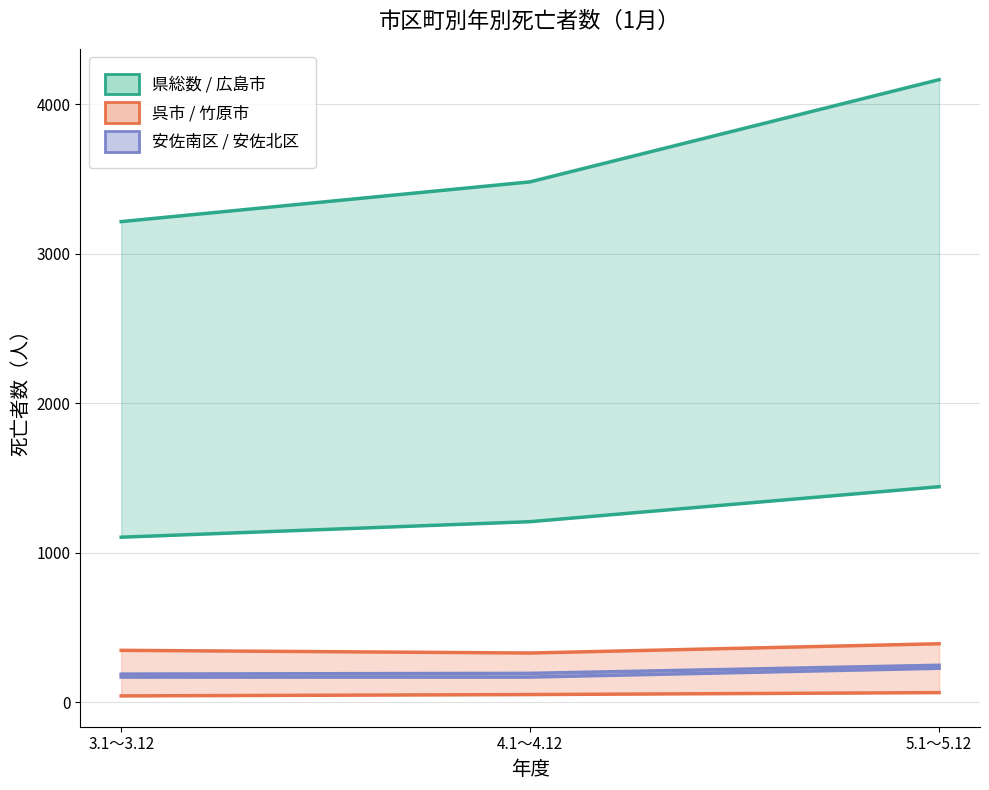

Does the chart have visible grid lines?

Yes